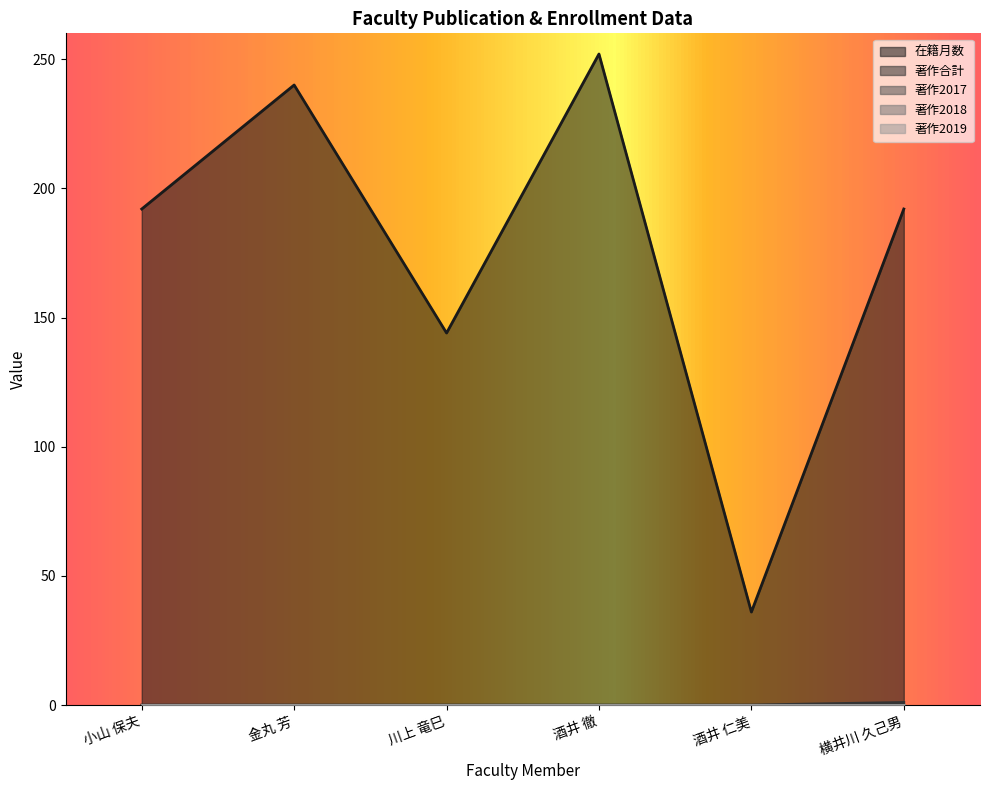

Reading left to right, list all the values displayed in this chart.

在籍月数: 小山 保夫=192	金丸 芳=240	川上 竜巳=144	酒井 徹=252	酒井 仁美=36	横井川 久己男=192
著作合計: 小山 保夫=0	金丸 芳=0	川上 竜巳=0	酒井 徹=0	酒井 仁美=0	横井川 久己男=1
著作2017: 小山 保夫=0	金丸 芳=0	川上 竜巳=0	酒井 徹=0	酒井 仁美=0	横井川 久己男=0
著作2018: 小山 保夫=0	金丸 芳=0	川上 竜巳=0	酒井 徹=0	酒井 仁美=0	横井川 久己男=0
著作2019: 小山 保夫=0	金丸 芳=0	川上 竜巳=0	酒井 徹=0	酒井 仁美=0	横井川 久己男=0